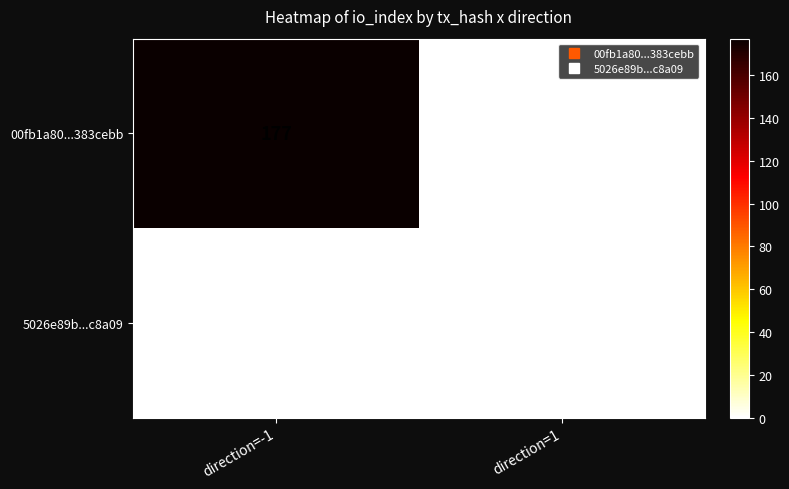

Which series has the widest spread of values?

00fb1a80...383cebb